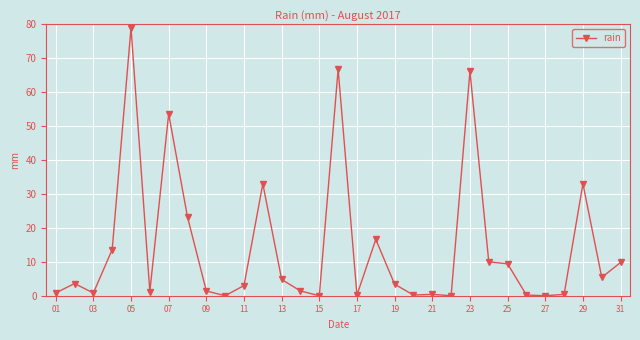

True or false: there are more than 0 points higher than both neighbors.

True